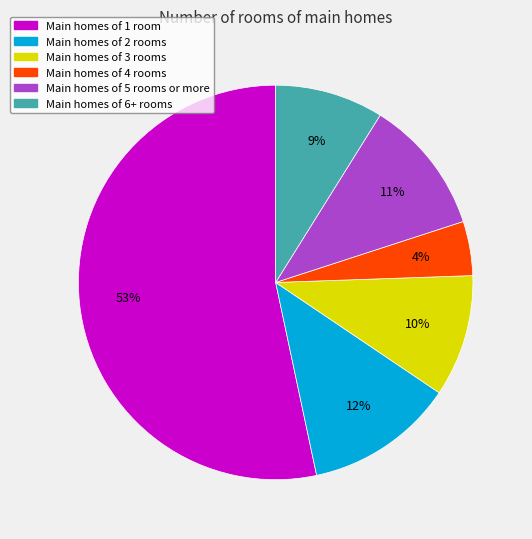

Is there any slice that represents more than half of the pie?

Yes